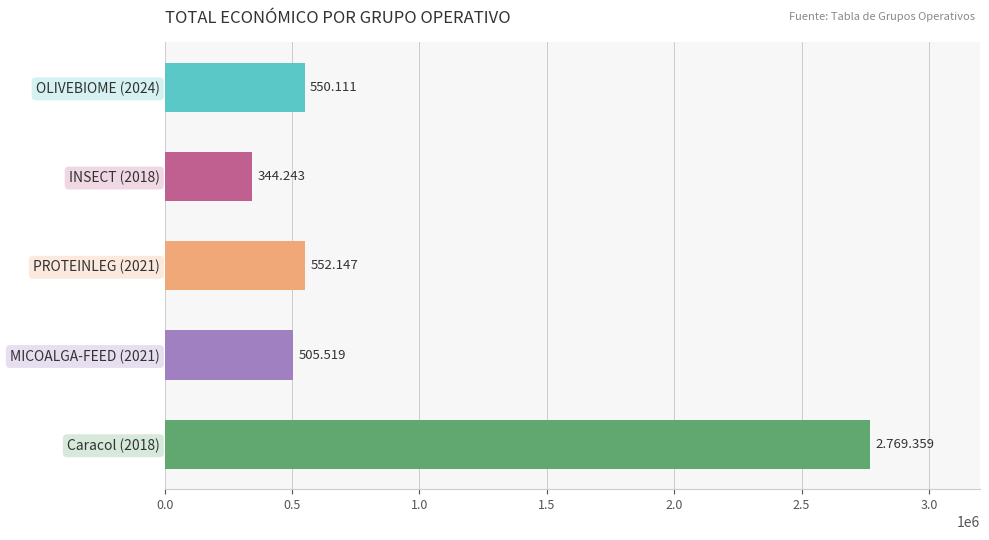

Are the bars horizontal?

Yes